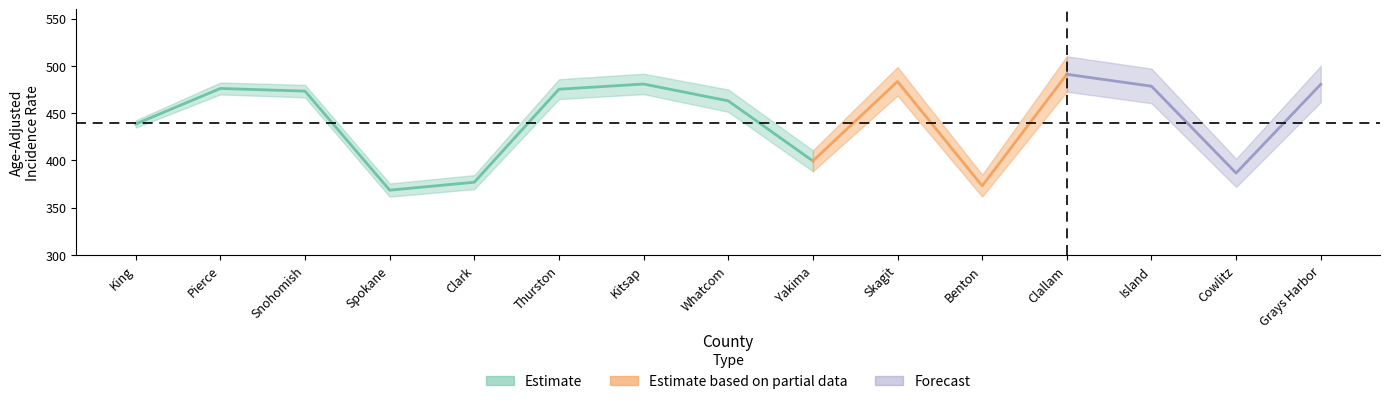

What is the label of the 9th point from the left?

Yakima